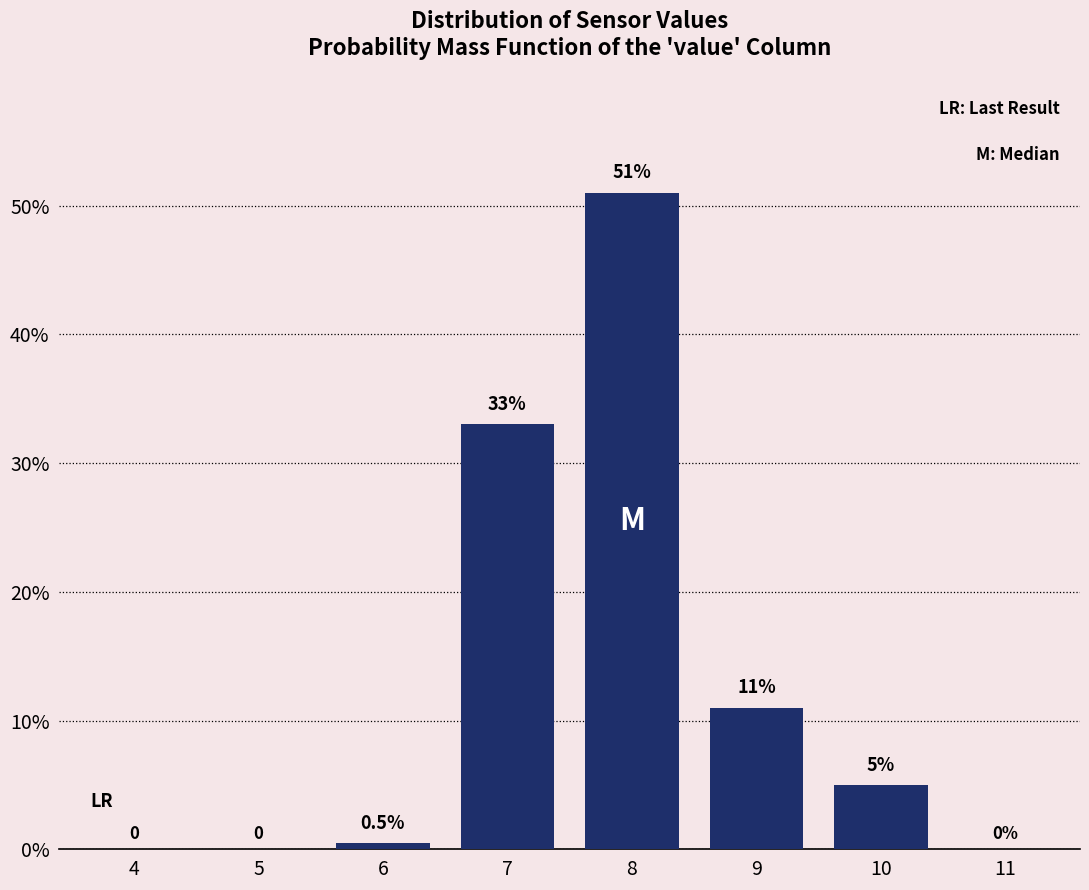

Reading left to right, extract all data points from this chart.

4=0.0	5=0.0	6=0.5	7=33.0	8=51.0	9=11.0	10=5.0	11=0.0